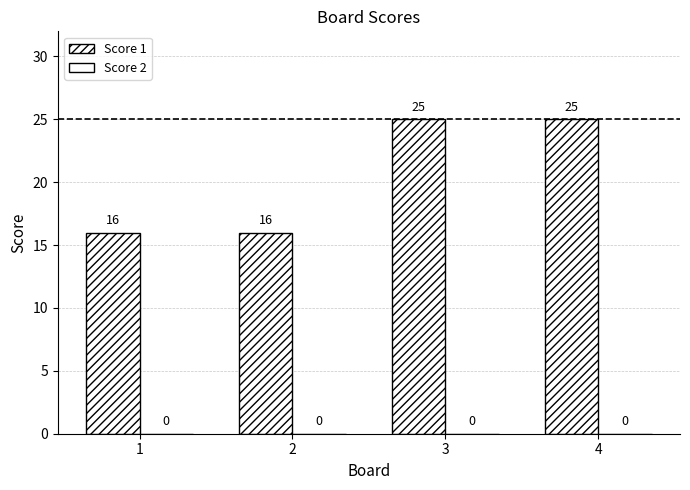

How many values are below 25?

2